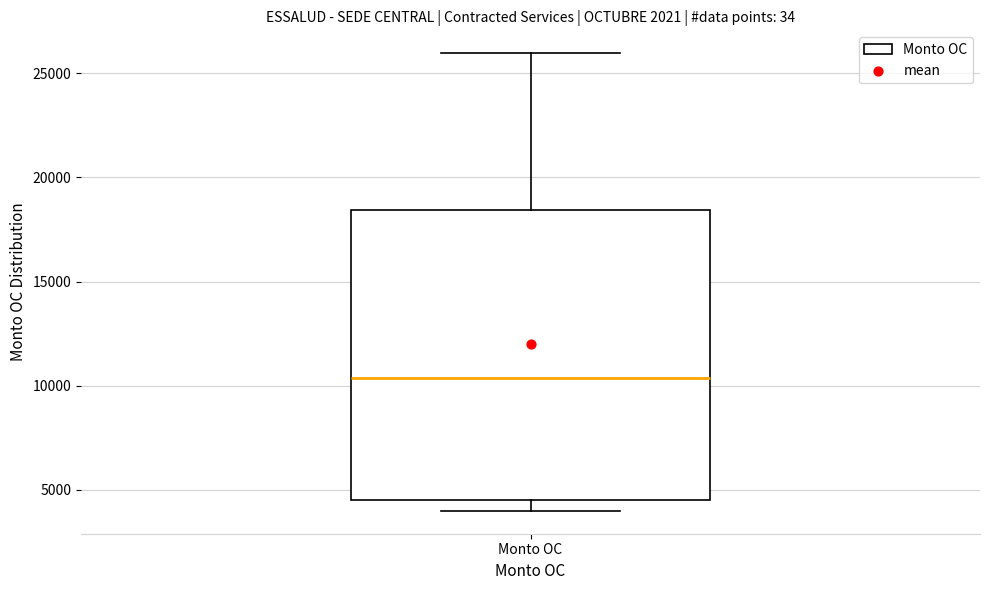

Read this box plot against the y-axis: the position of the median line, the range covered by the box, and the ends of both whiskers. The values are not printed on the chart, so give them approximately, as read against the axis.

median 10500, box 4500 to 18500, whiskers 4000 to 26000